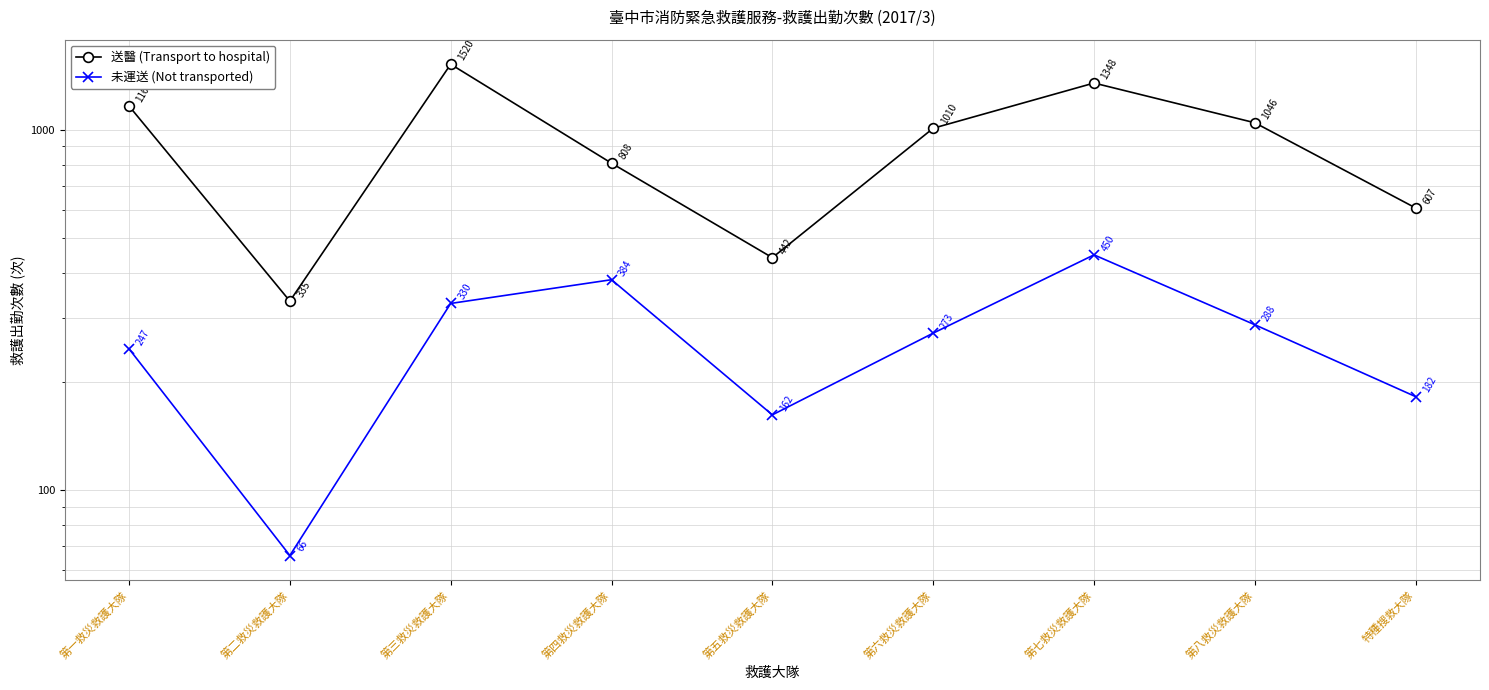

Reading right to left, list all the values displayed in this chart.

送醫 (Transport to hospital): 特種搜救大隊=607	第八救災救護大隊=1046	第七救災救護大隊=1348	第六救災救護大隊=1010	第五救災救護大隊=442	第四救災救護大隊=808	第三救災救護大隊=1520	第二救災救護大隊=335	第一救災救護大隊=1164
未運送 (Not transported): 特種搜救大隊=182	第八救災救護大隊=288	第七救災救護大隊=450	第六救災救護大隊=273	第五救災救護大隊=162	第四救災救護大隊=384	第三救災救護大隊=330	第二救災救護大隊=66	第一救災救護大隊=247